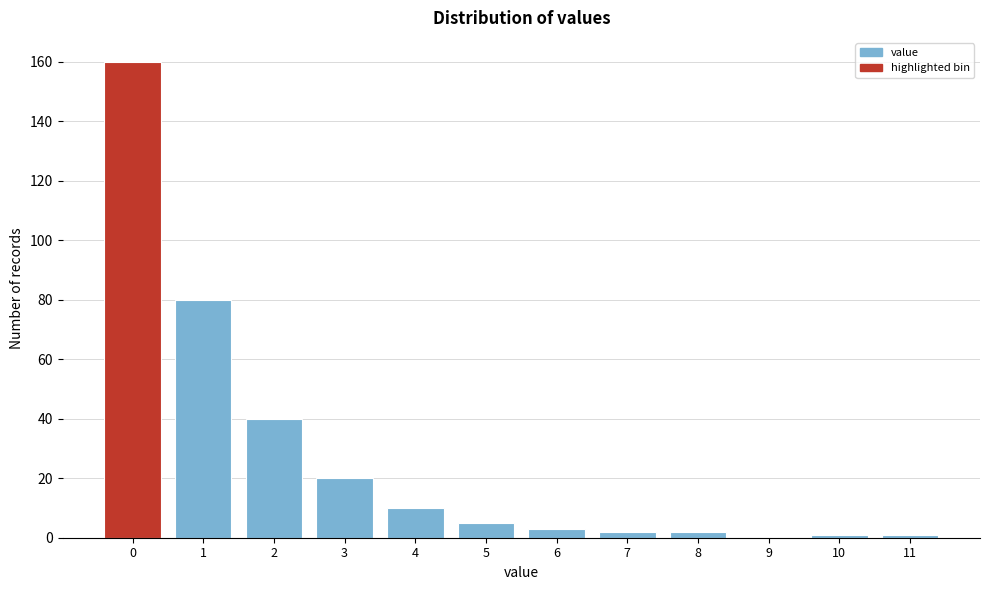

Reading left to right, extract all data points from this chart.

0=160	1=80	2=40	3=20	4=10	5=5	6=3	7=2	8=2	9=0	10=1	11=1